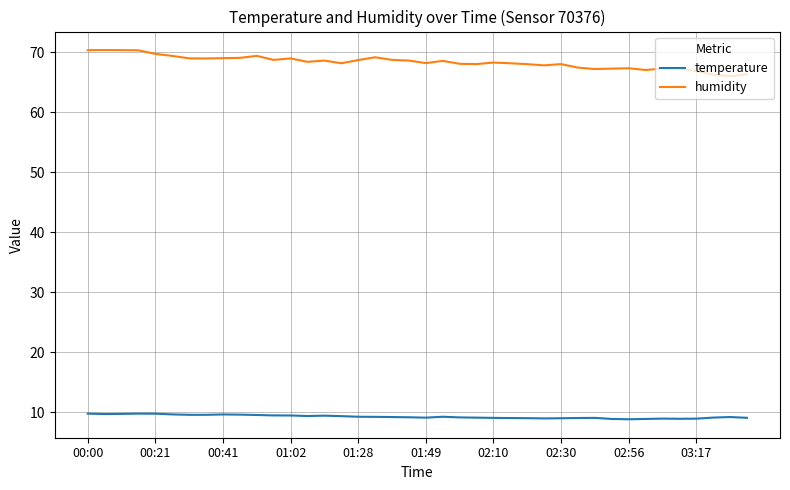

What is the minimum value shown in the chart?

8.8